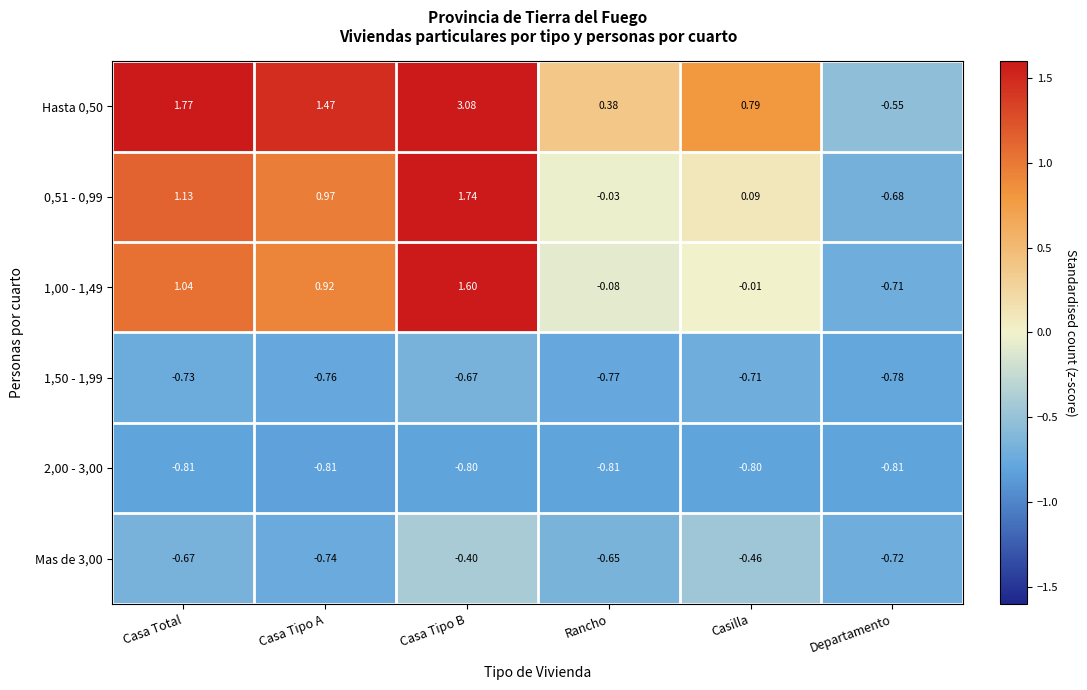

List the labels in order of 1,50 - 1,99 value, smallest first.

Departamento, Rancho, Casa Tipo A, Casa Total, Casilla, Casa Tipo B